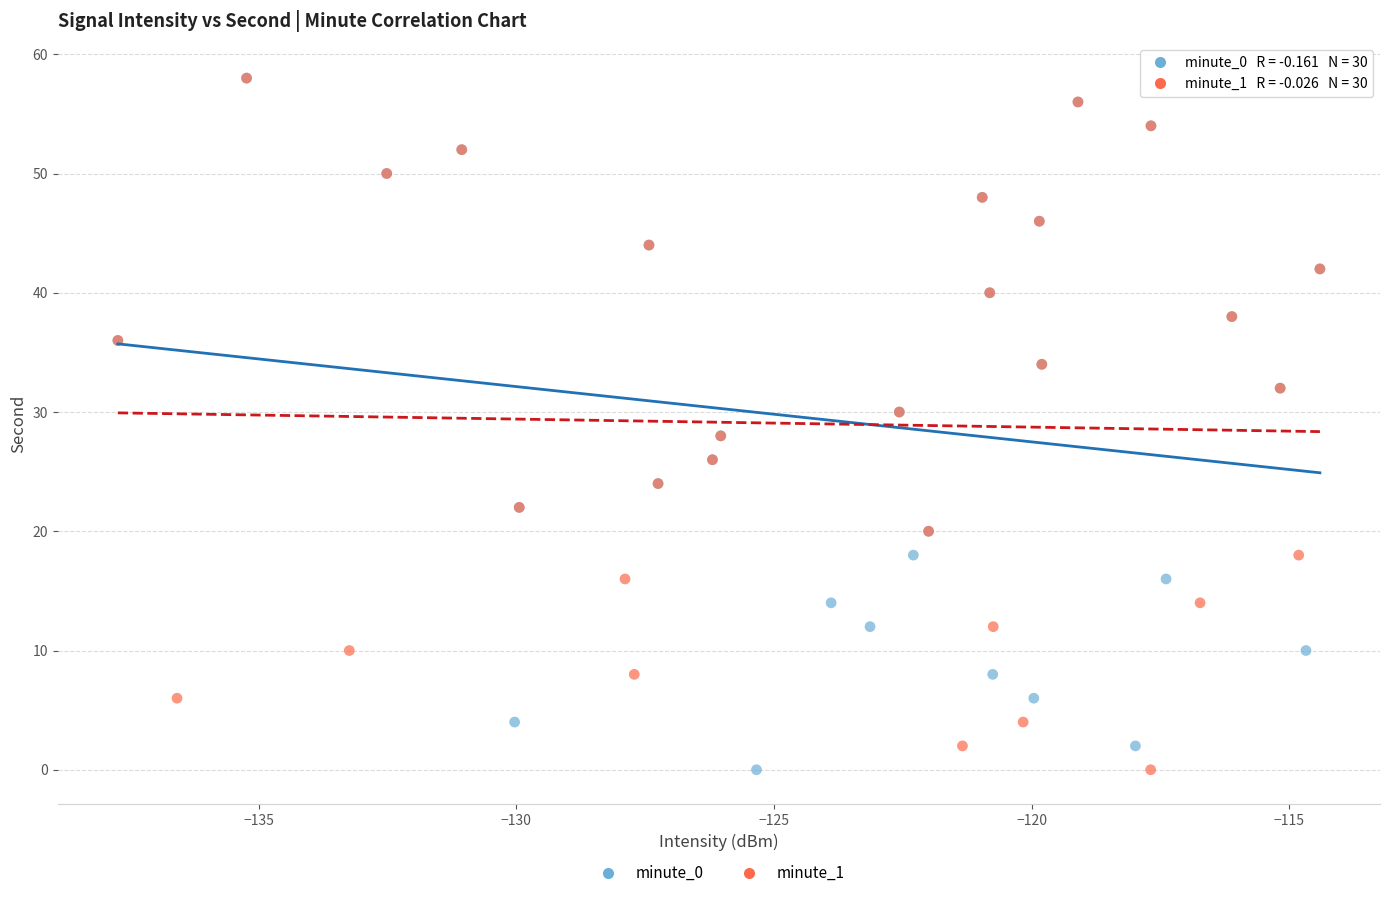

What are all the series names shown in the legend?

minute_0, minute_1